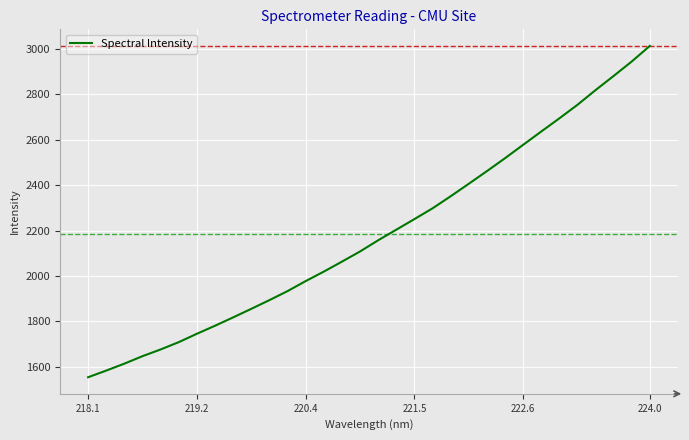

What is the difference between the maximum and minimum values?

1460.7